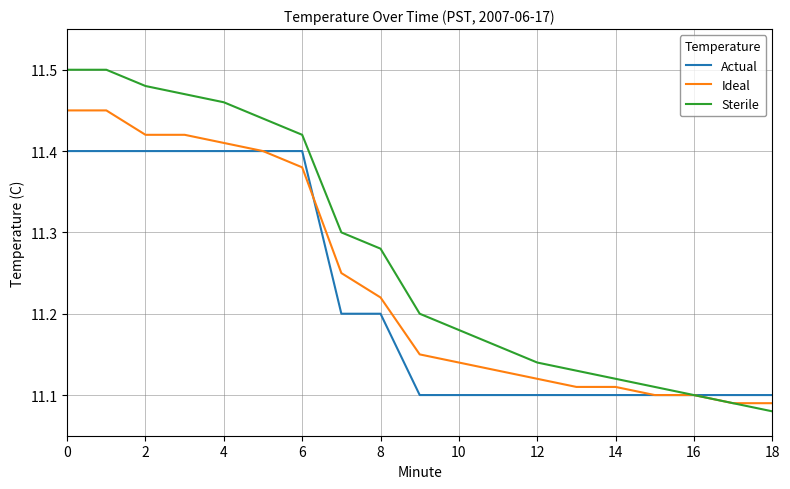

Which series has the largest total across all categories?

Sterile